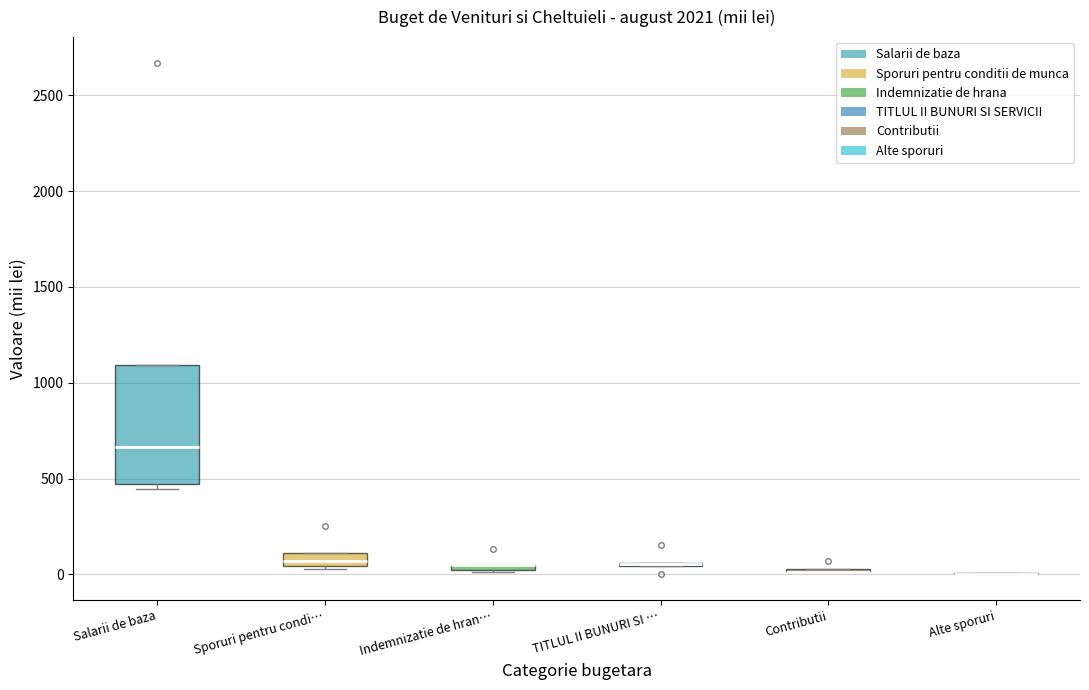

Where is the upper edge of the box for Salarii de baza on the y-axis? The values are not printed on the chart, so give them approximately, as read against the axis.

1100